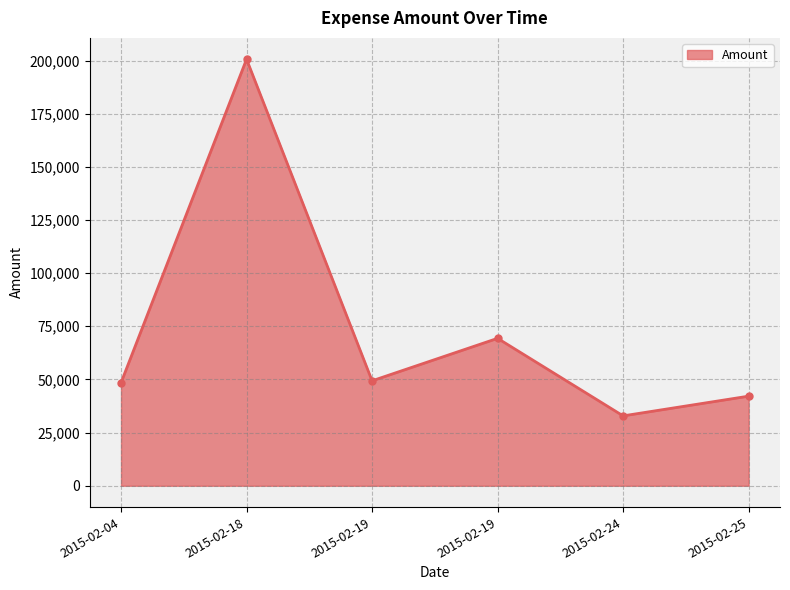

Reading left to right, extract all data points from this chart.

48450.0	200613.0	49364.7	69338.9	32871.0	42144.6